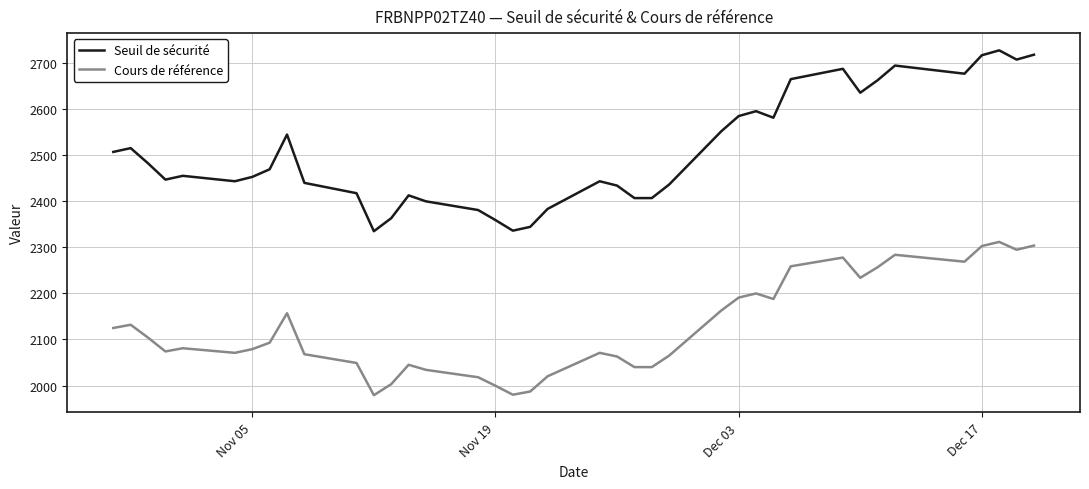

Rank the series by their average value, from lowest to highest.

Cours de référence, Seuil de sécurité